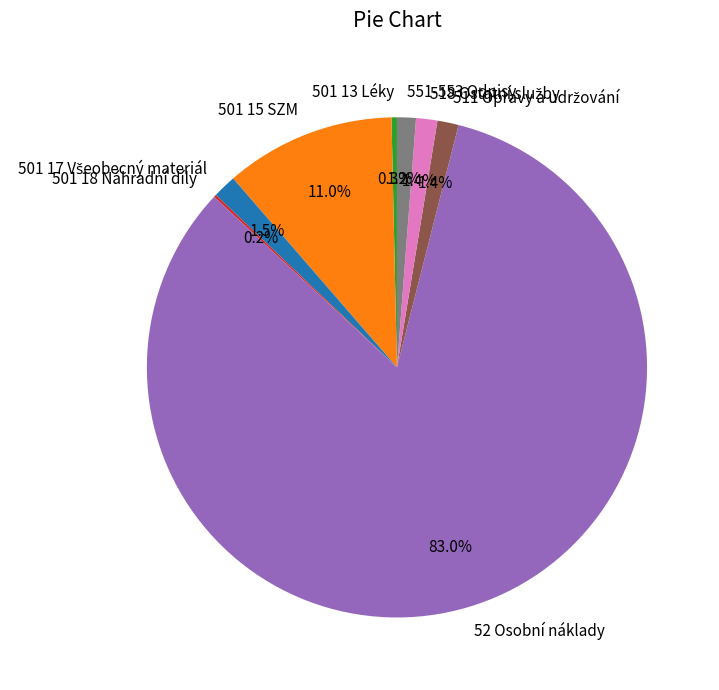

Which slice represents more than half of the pie?

52 Osobní náklady